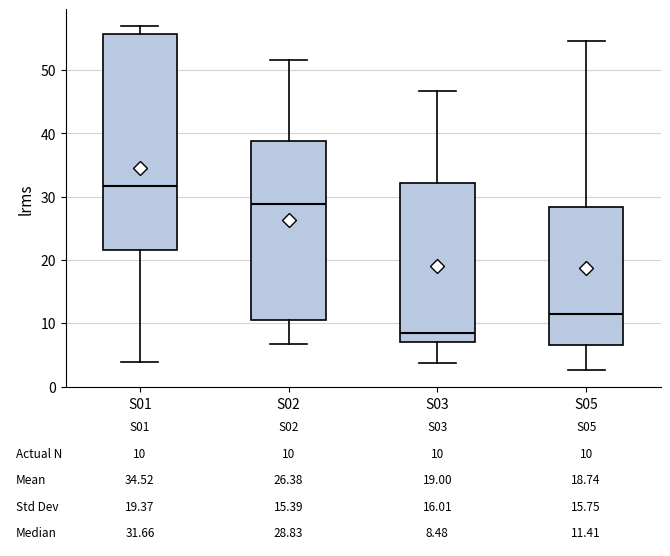

Comparing the boxes themselves (not the whiskers), which one is the tallest?

S01